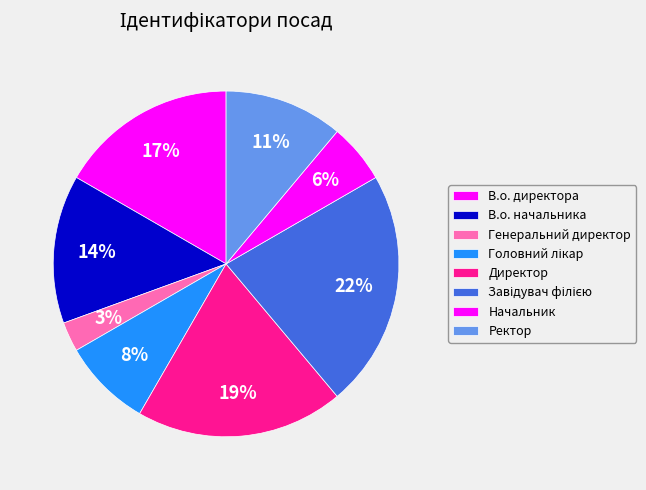

What is the smallest slice in the pie chart?

Генеральний директор